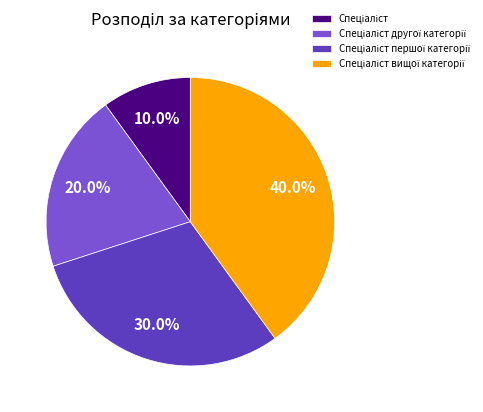

Does any single category account for the majority?

No